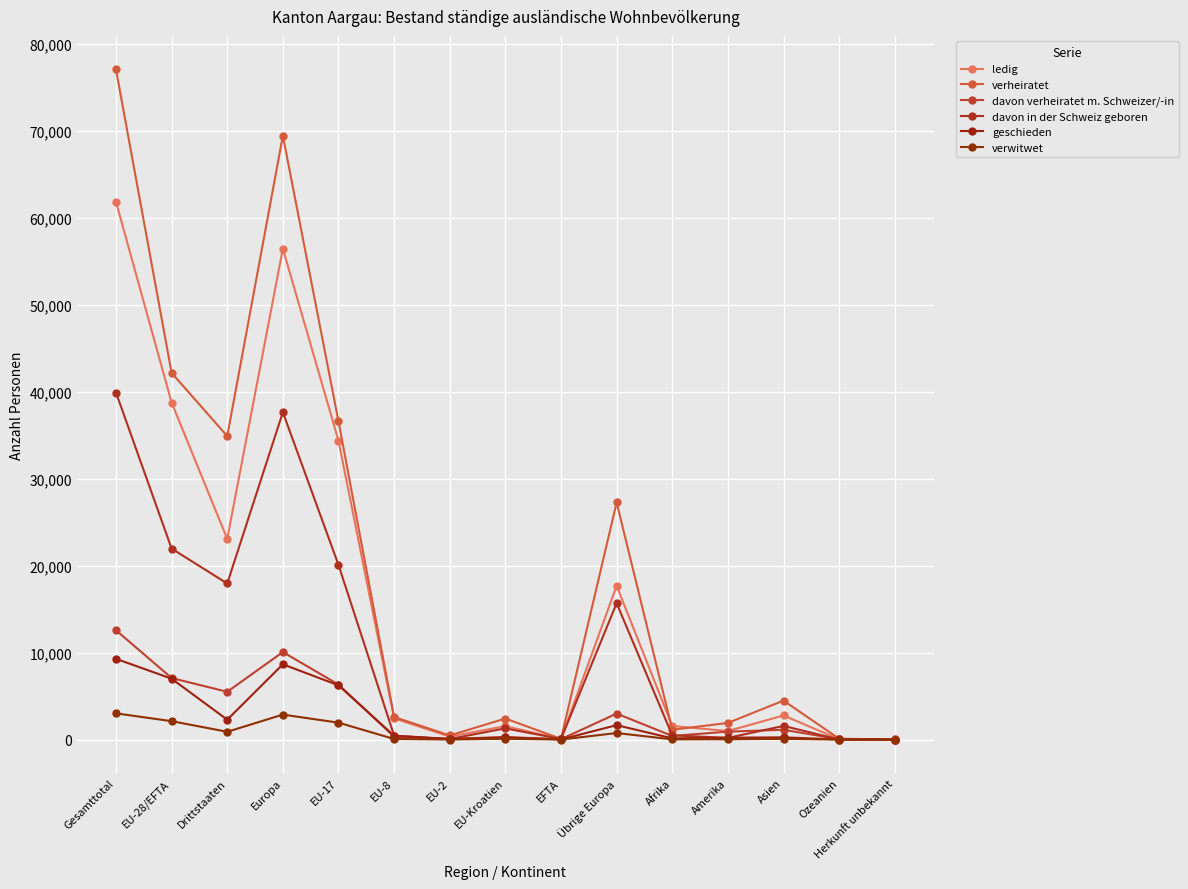

True or false: ledig has a value of 38772 at EU-28/EFTA.

True